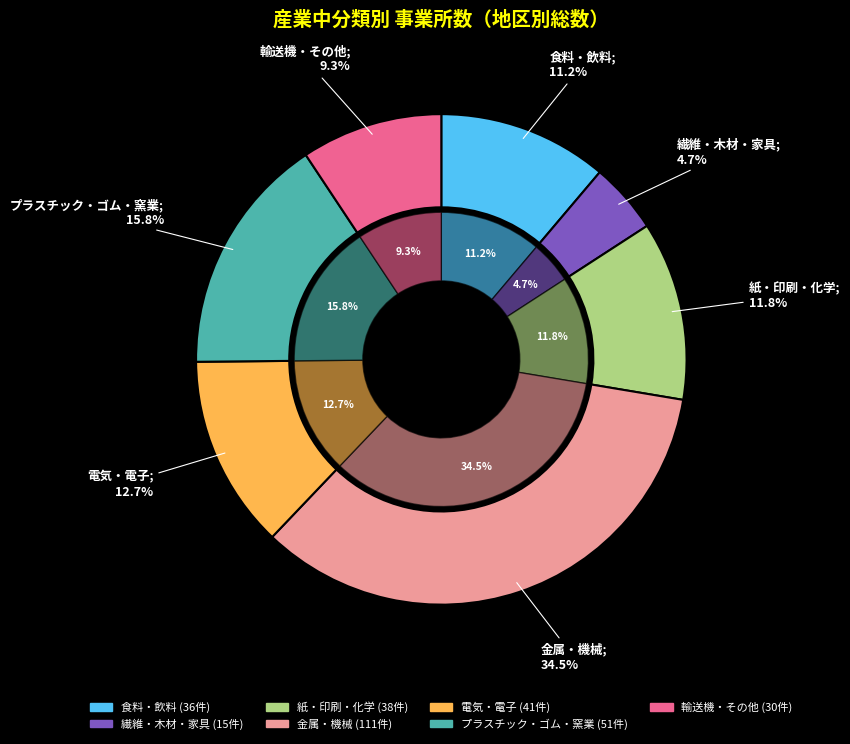

Which slice is the smallest?

木材